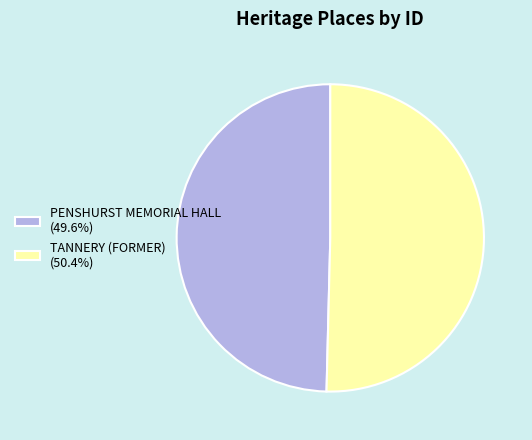

How many segments does this pie chart have?

2